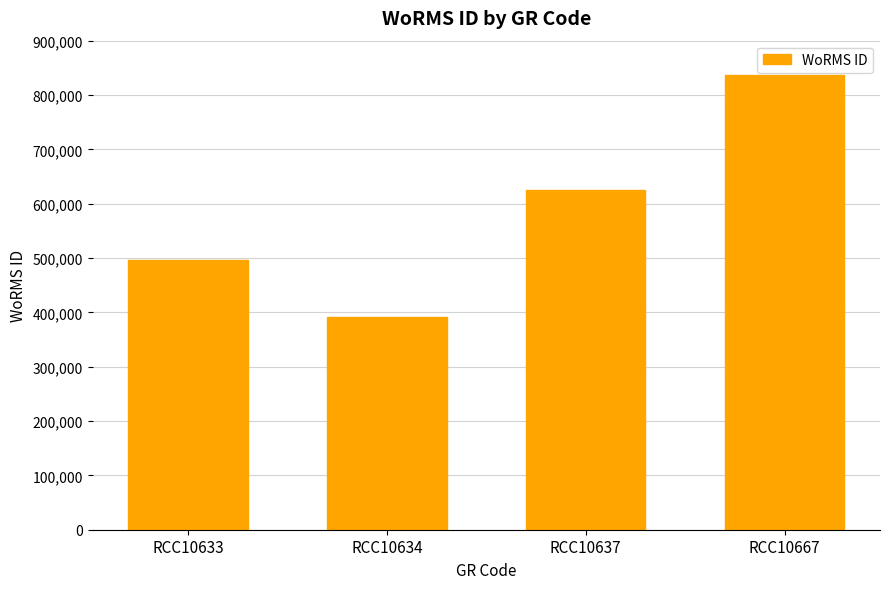

What is the ratio of the value at RCC10634 to the value at RCC10633?

0.8